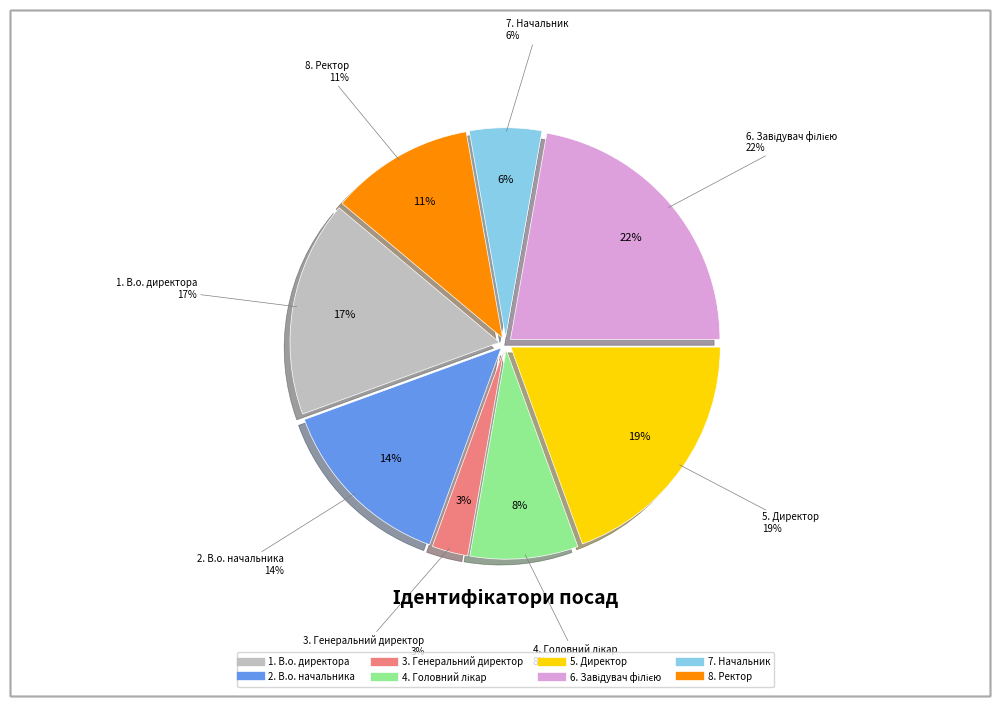

How much of the chart is everything except Генеральний директор?

97.2%